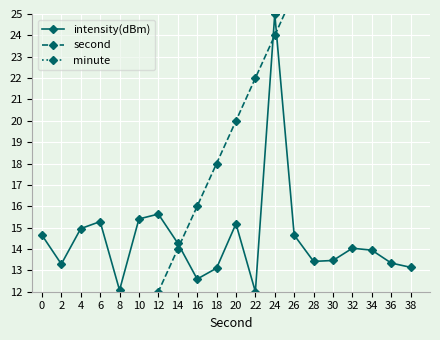

Count the number of data series in this chart.

3